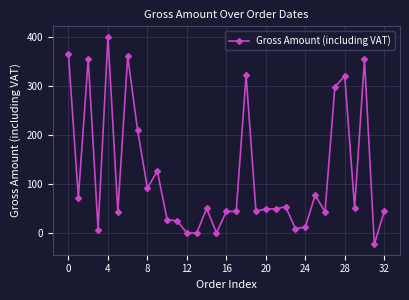

What is the minimum value shown in the chart?

-22.1